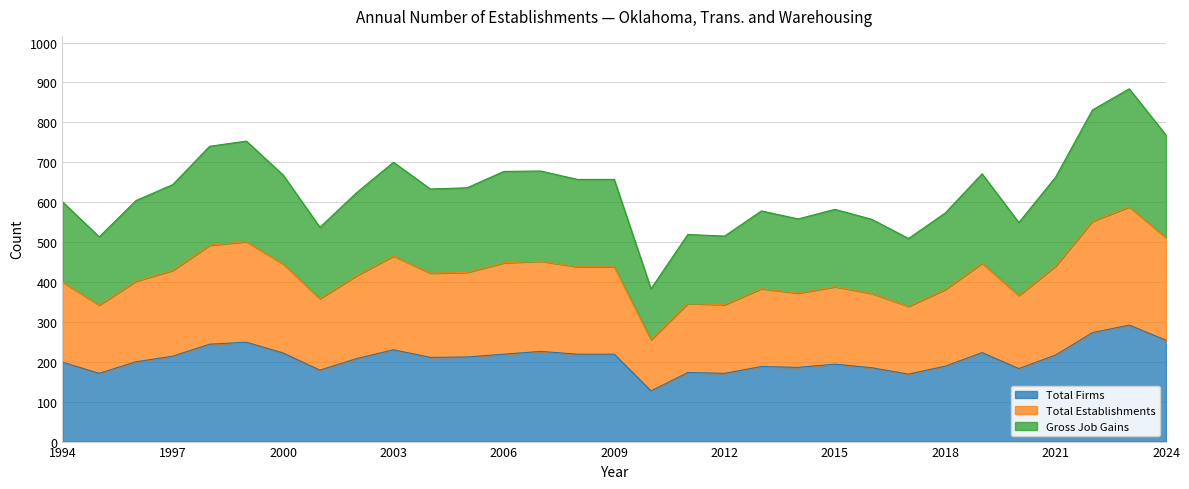

Does the chart have visible grid lines?

Yes